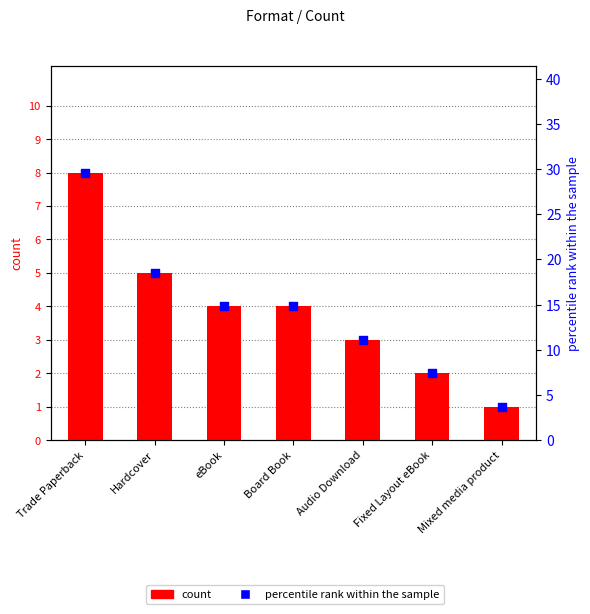

What are all the series names shown in the legend?

count, percentile rank within the sample